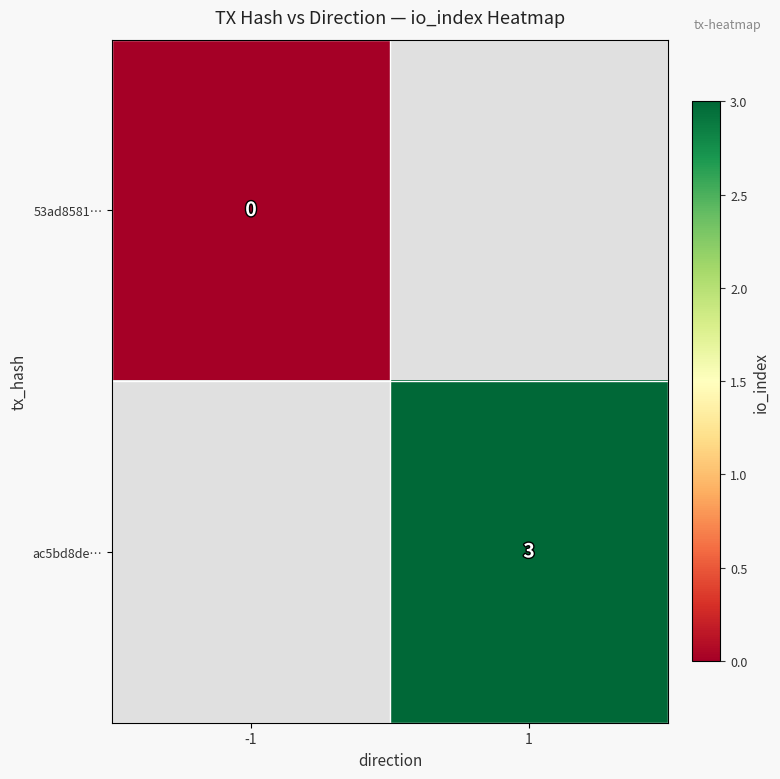

True or false: ac5bd8de… has a value of 5 at 1.

False